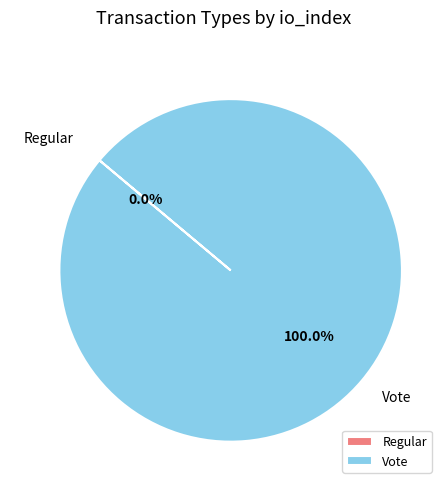

The Regular slice represents 0% of the pie. True or false?

True